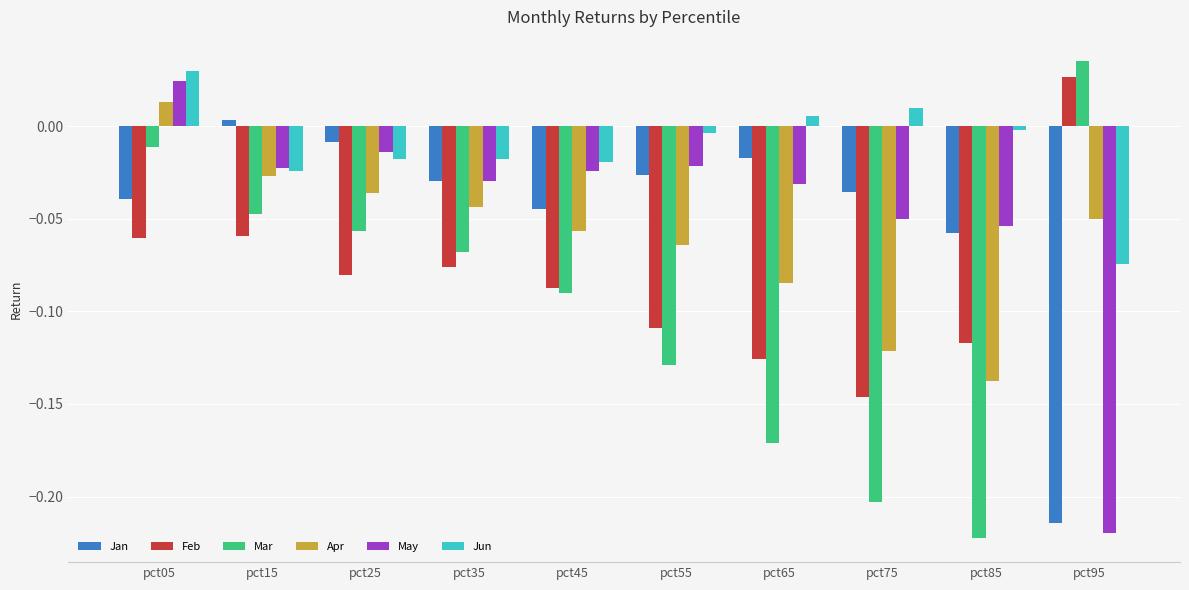

The Jan series shows -0.0 at pct75. True or false?

True